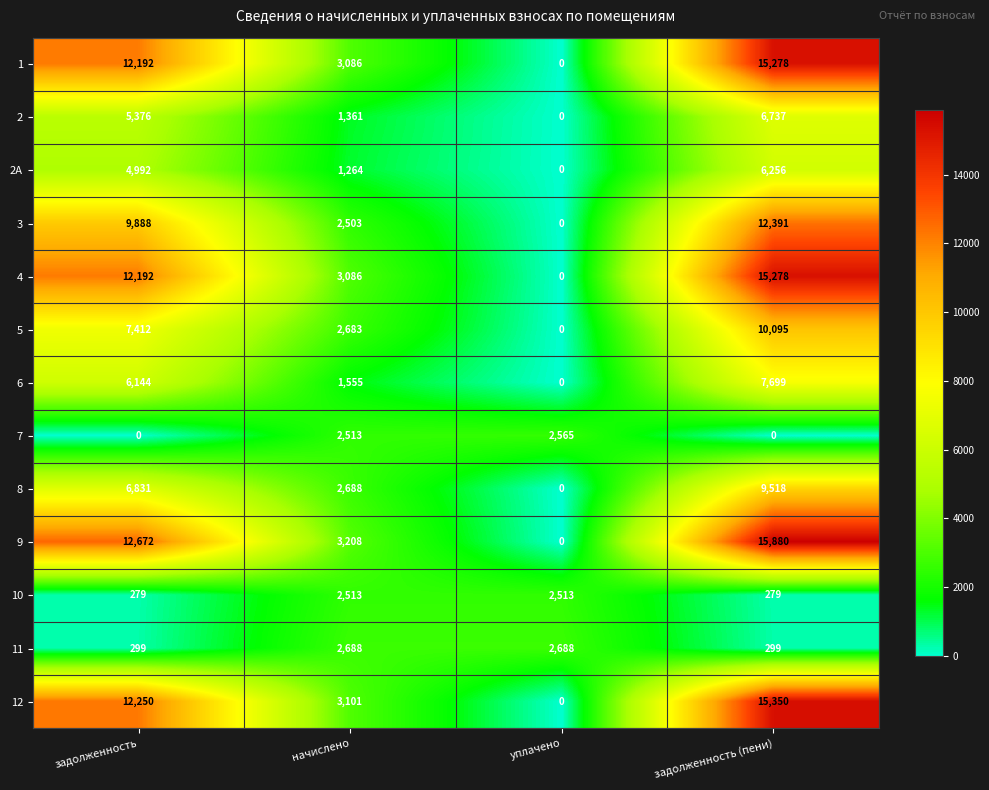

How many 2А values are between 1264 and 6256?

3